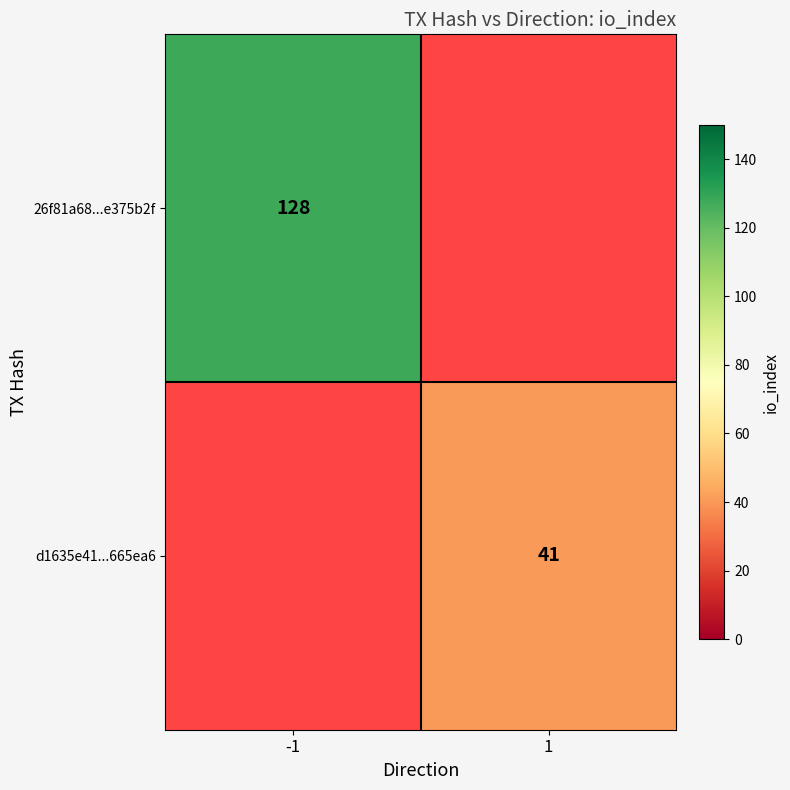

True or false: 26f81a68...e375b2f has a value of 75.9 at -1.

False